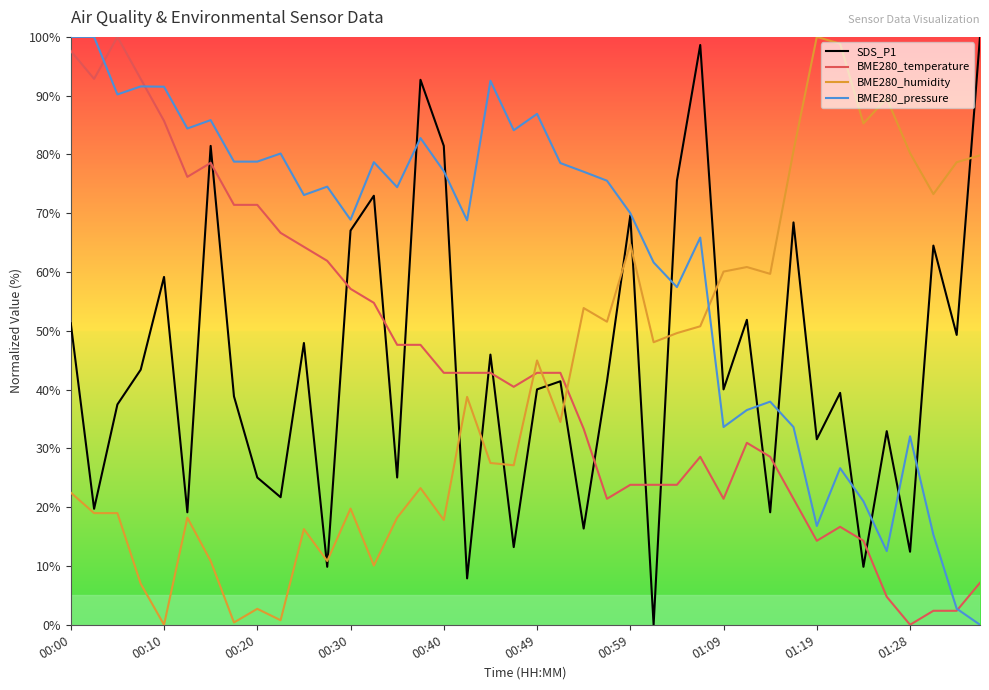

Which series has the largest total across all categories?

BME280_pressure